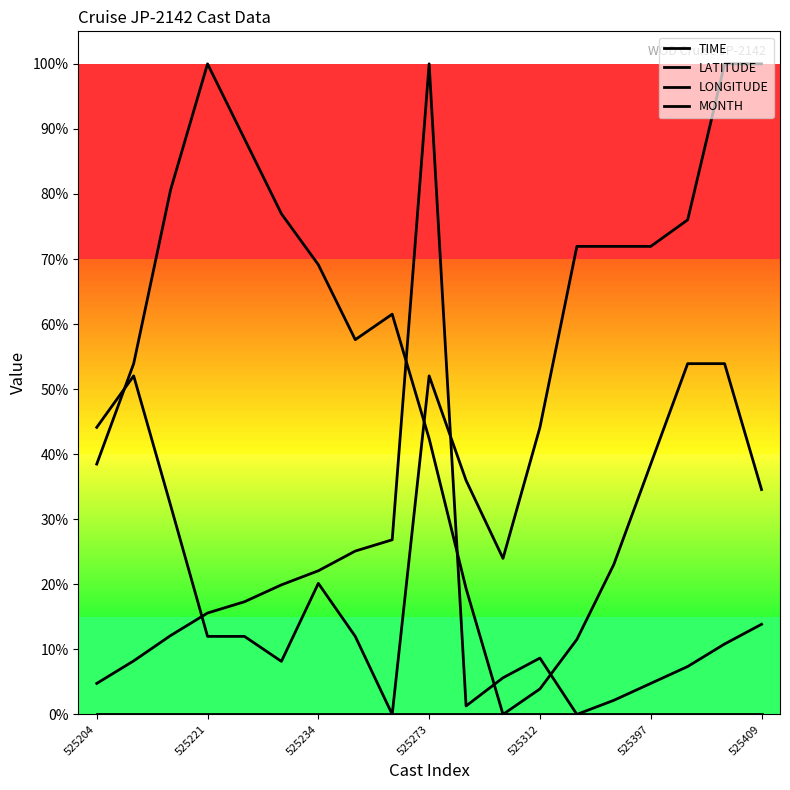

Does the chart display data point markers on the line(s)?

No